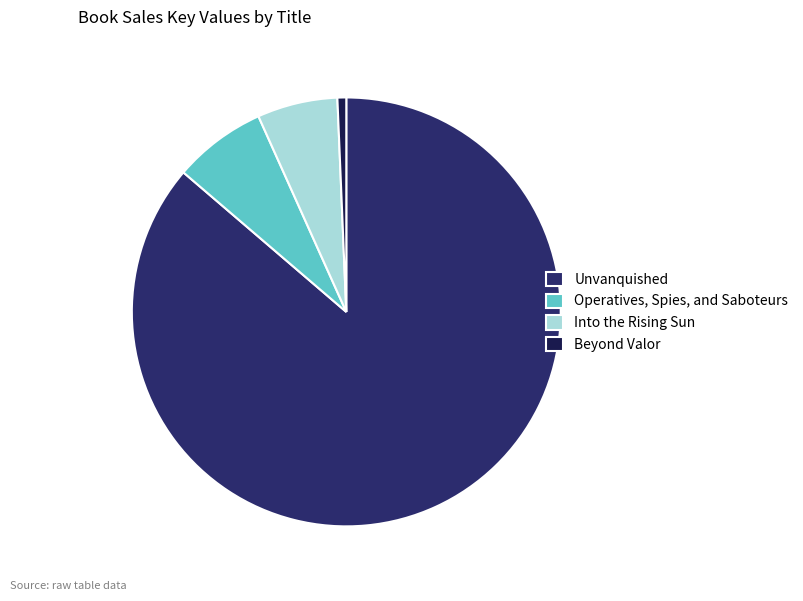

Is the sum of Operatives, Spies, and Saboteurs and Unvanquished greater than half?

Yes